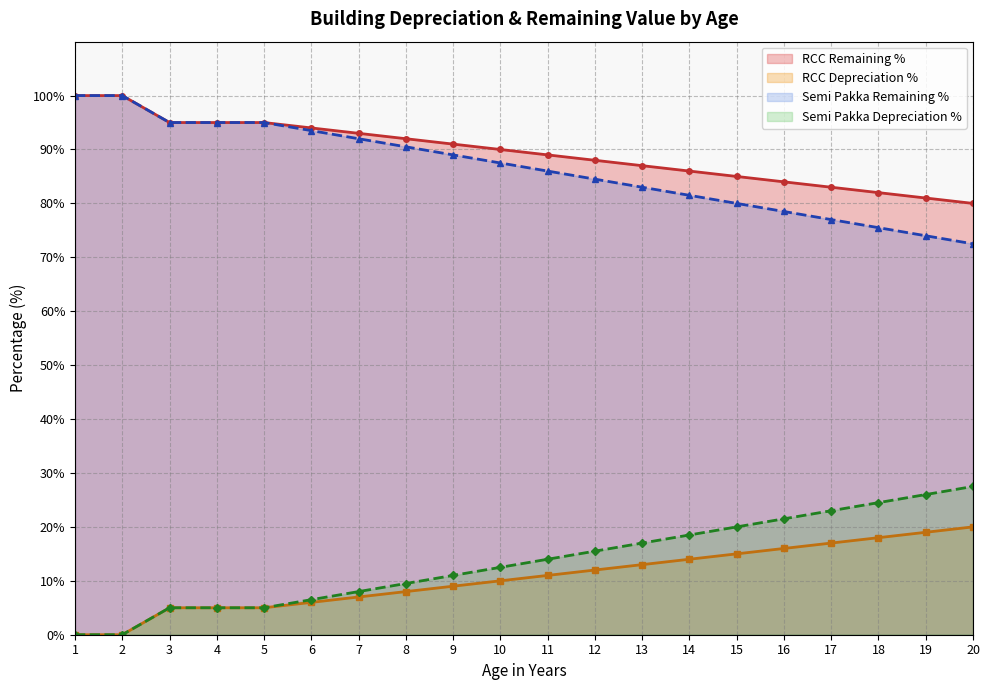

The value of Semi Pakka Depreciation % at 19 is 46.6. True or false?

False